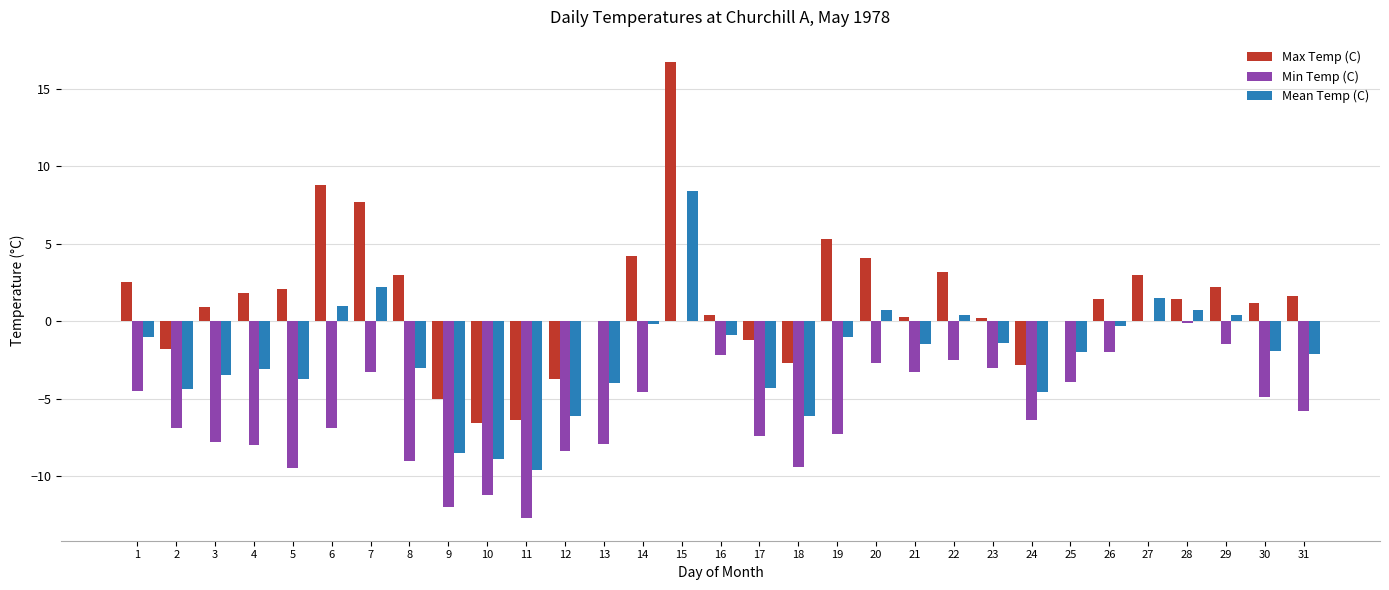

What is the difference between the Min Temp (C) values at 2 and 7?

3.6